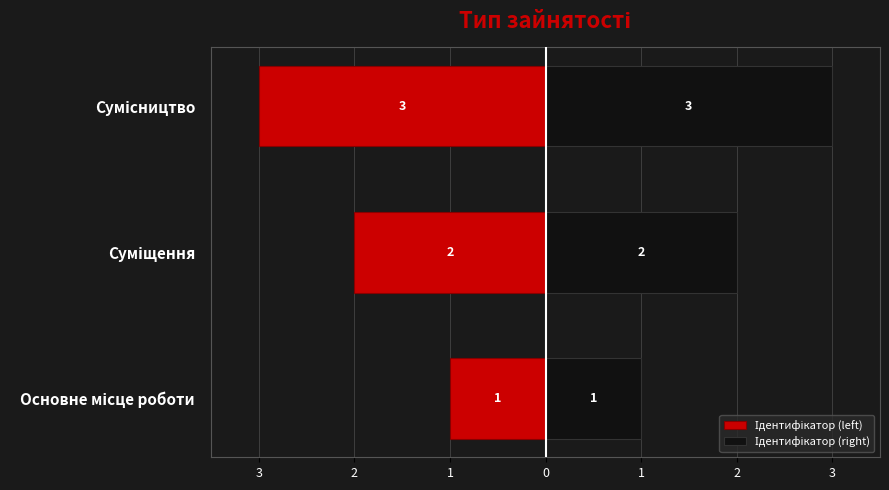

Rank the series by their average value, from highest to lowest.

Ідентифікатор (right), Ідентифікатор (left)